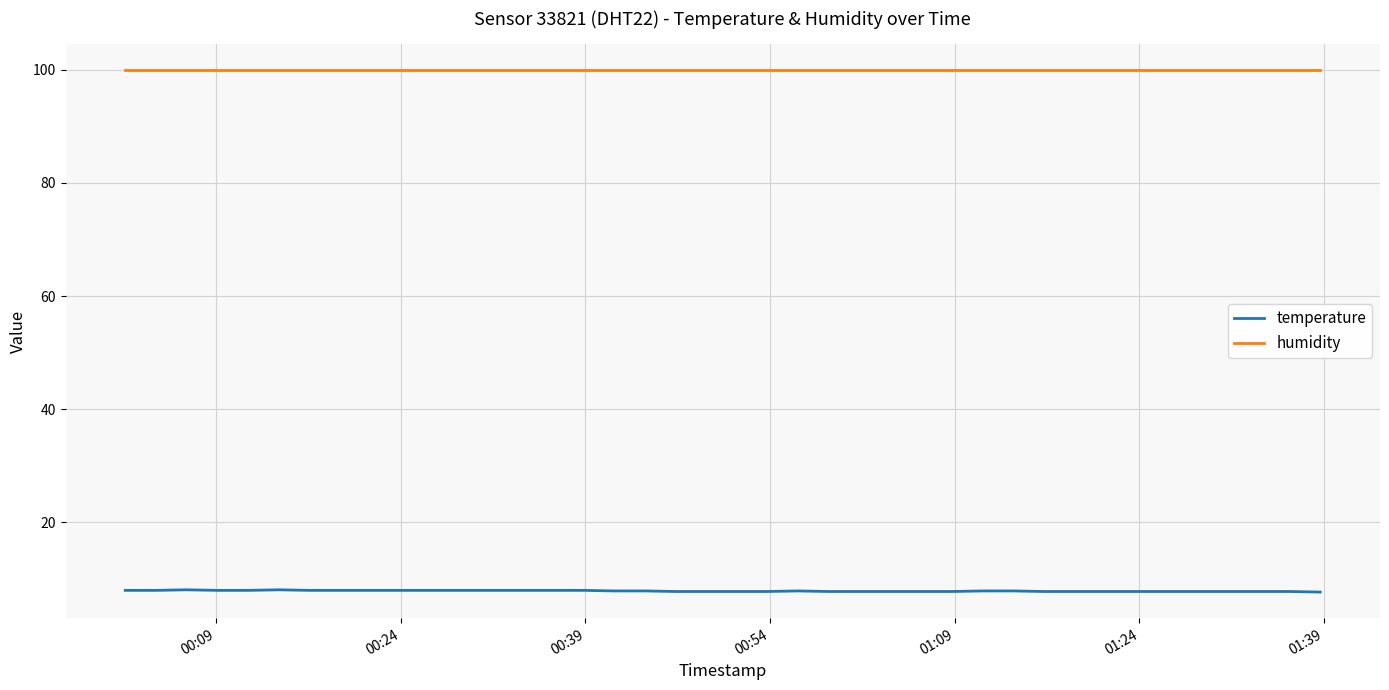

What is the minimum value for temperature?

7.7